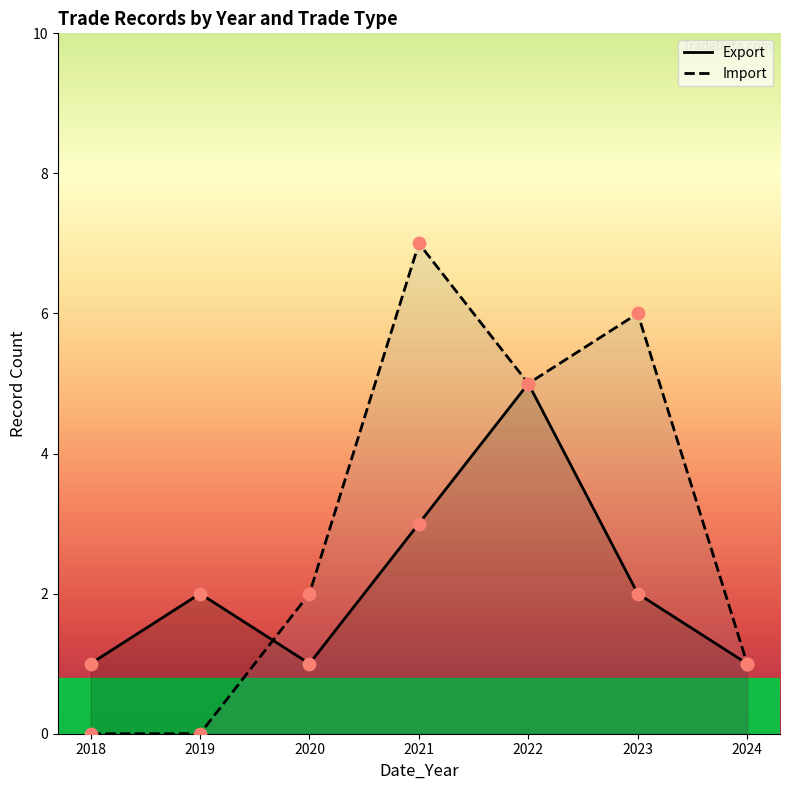

What is the total value across all series at 2018?

1